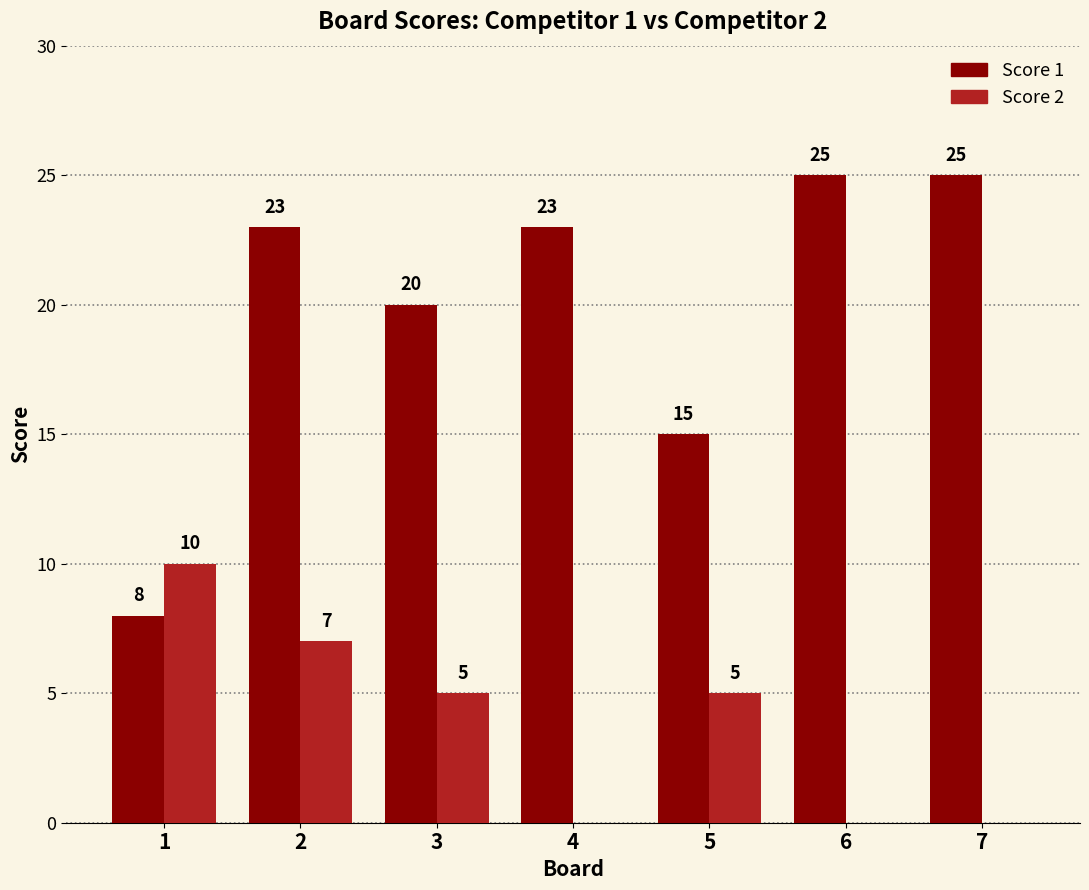

Between 2 and 3, which series saw the biggest shift?

Score 1